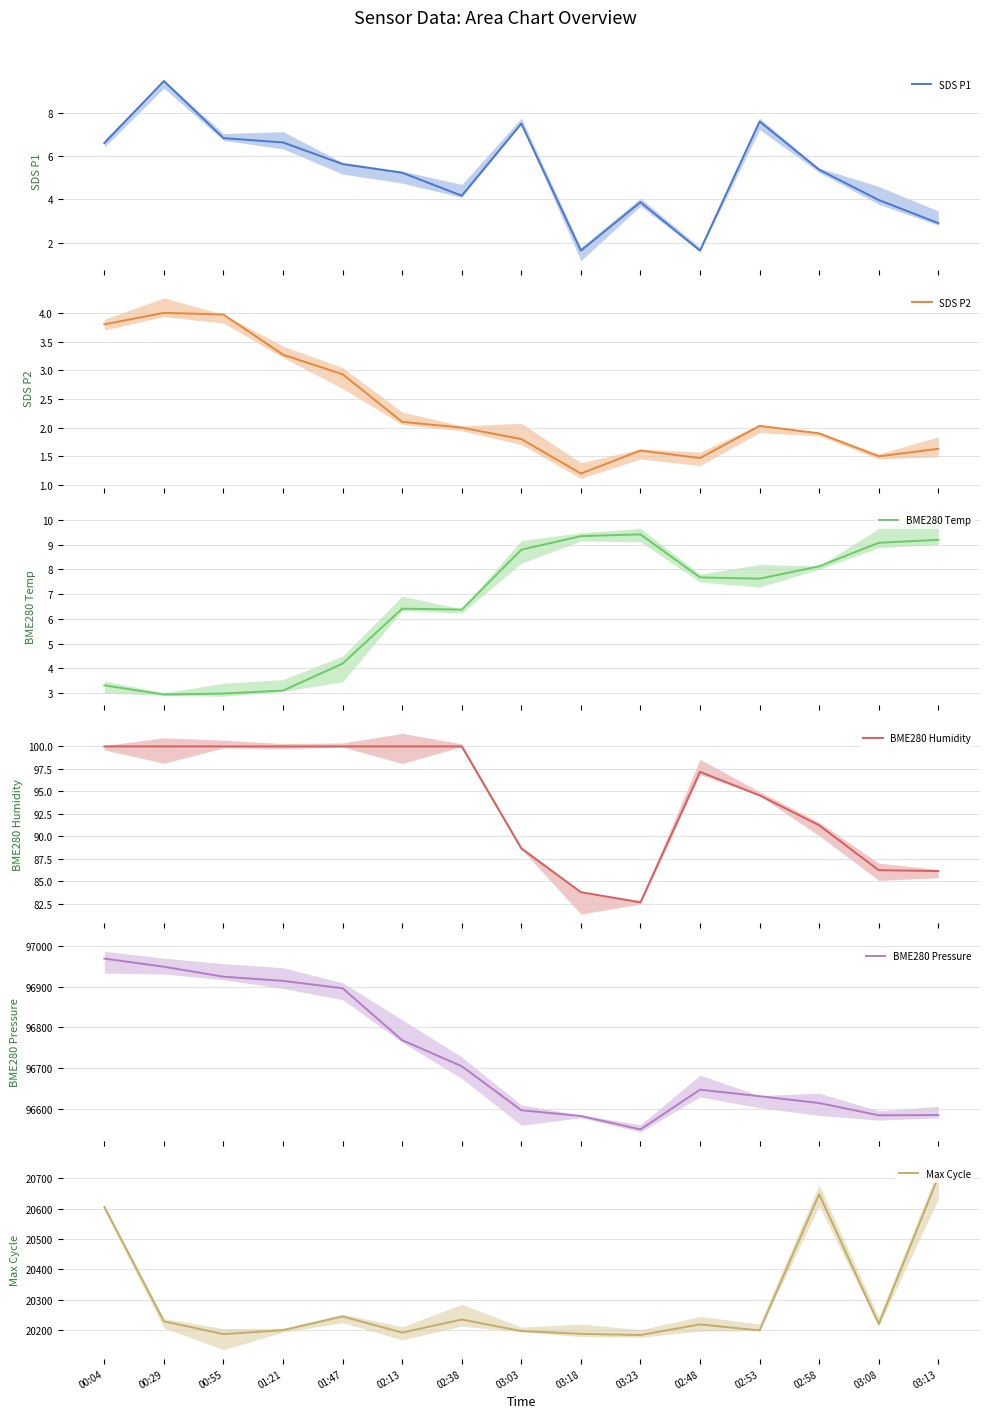

Does the chart have visible grid lines?

Yes